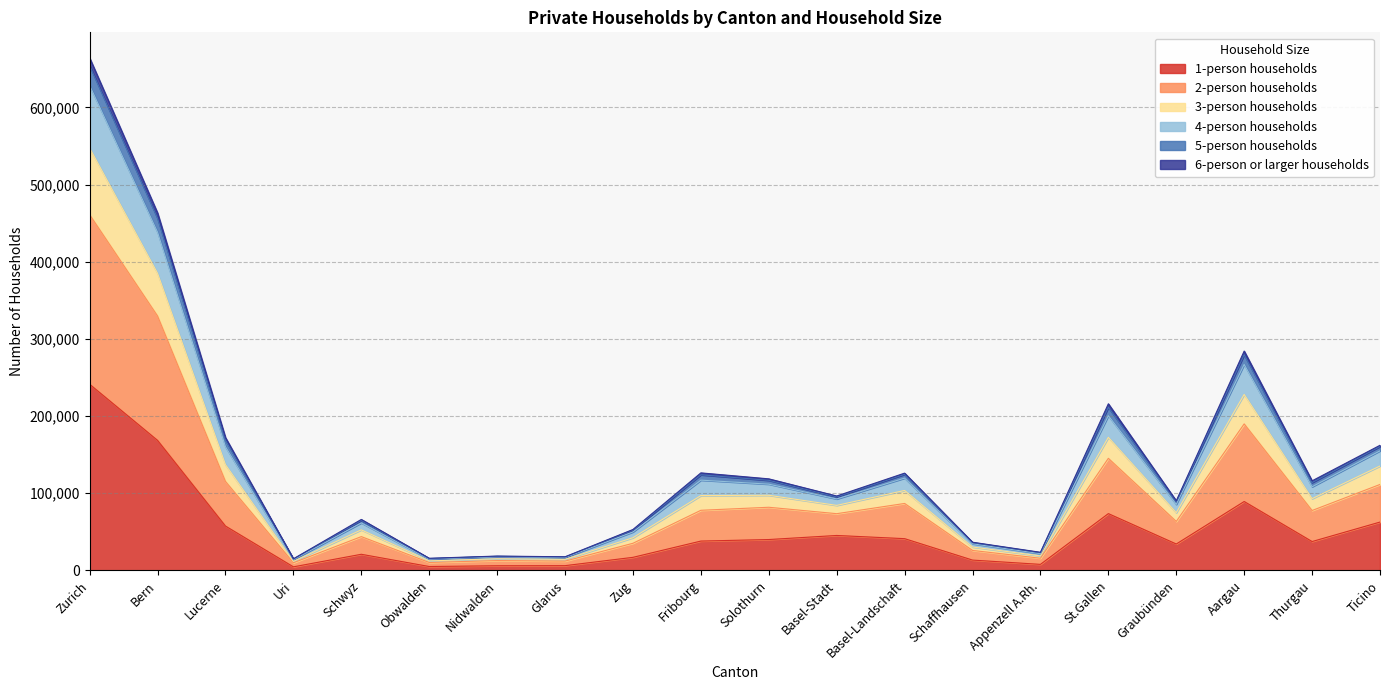

At which category is the sum across all series the highest?

Zurich